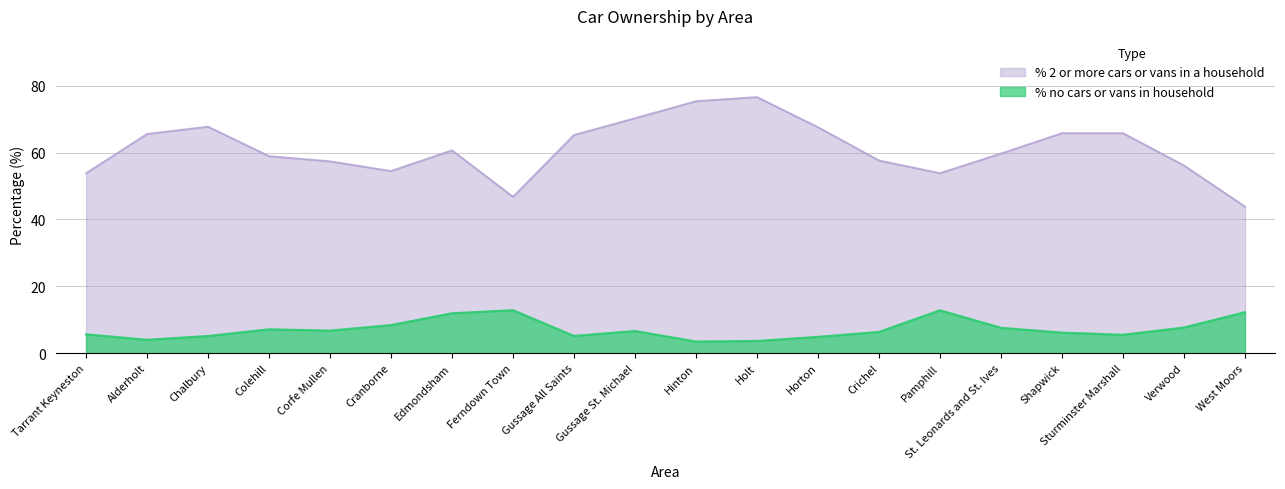

How many interior local peaks does the % 2 or more cars or vans in a household series have?

4